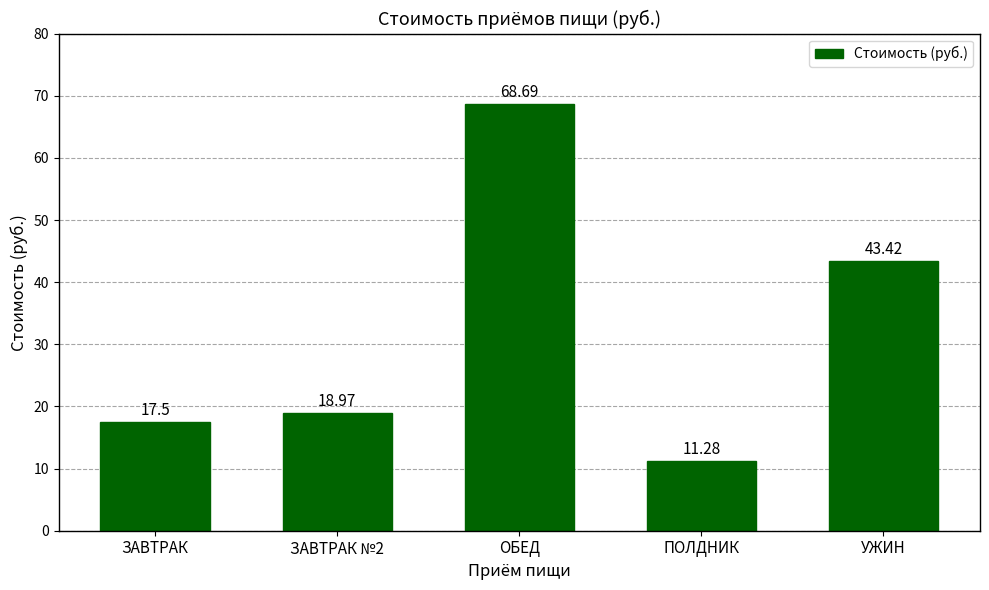

Which has a higher value, ПОЛДНИК or УЖИН?

УЖИН